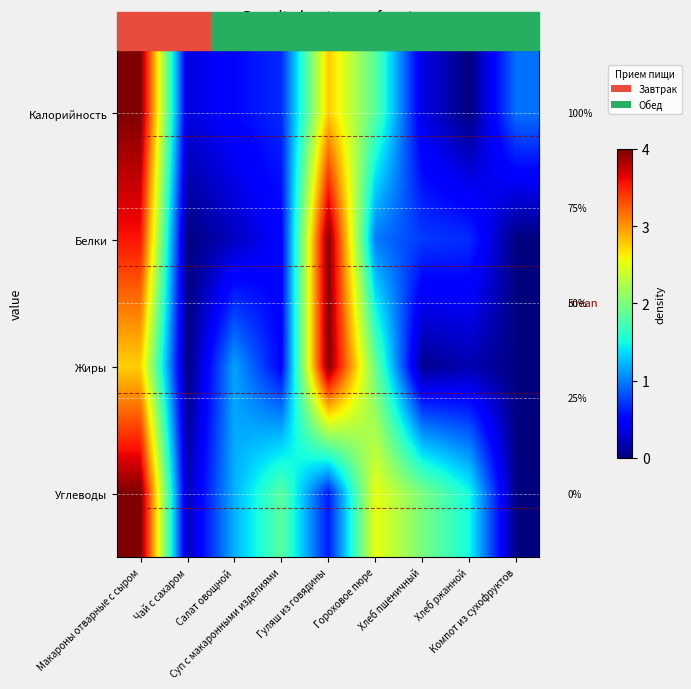

What is the total value across all series at Гороховое пюре?

1.8